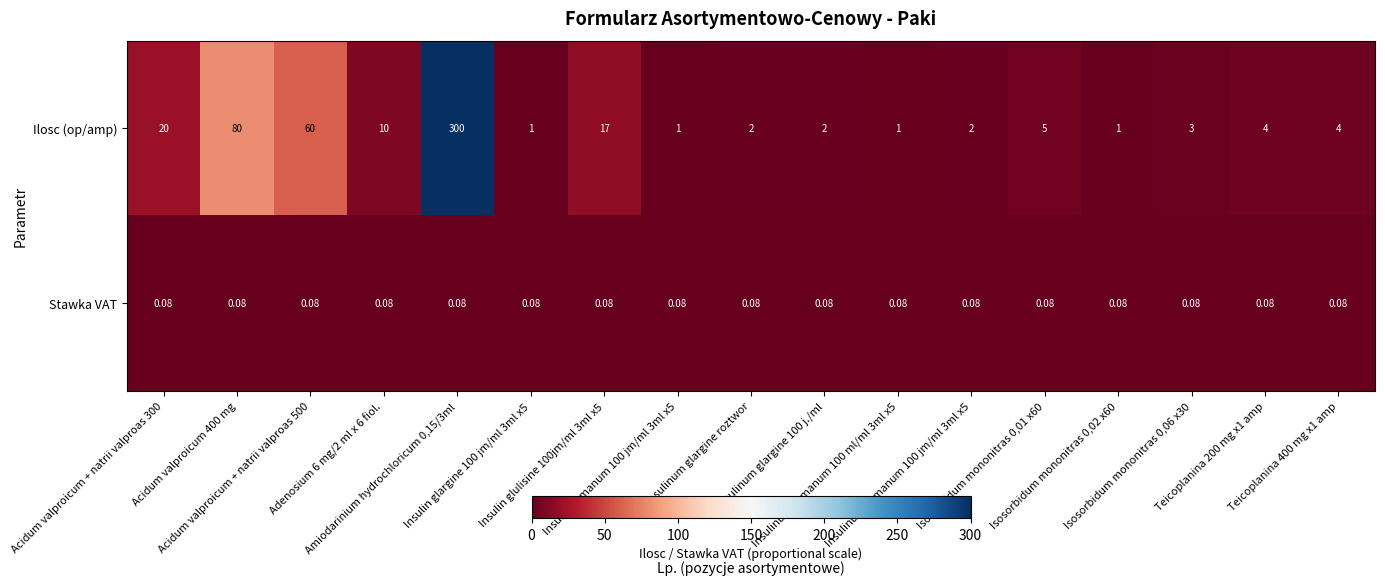

Which series has the widest spread of values?

Ilosc (op/amp)